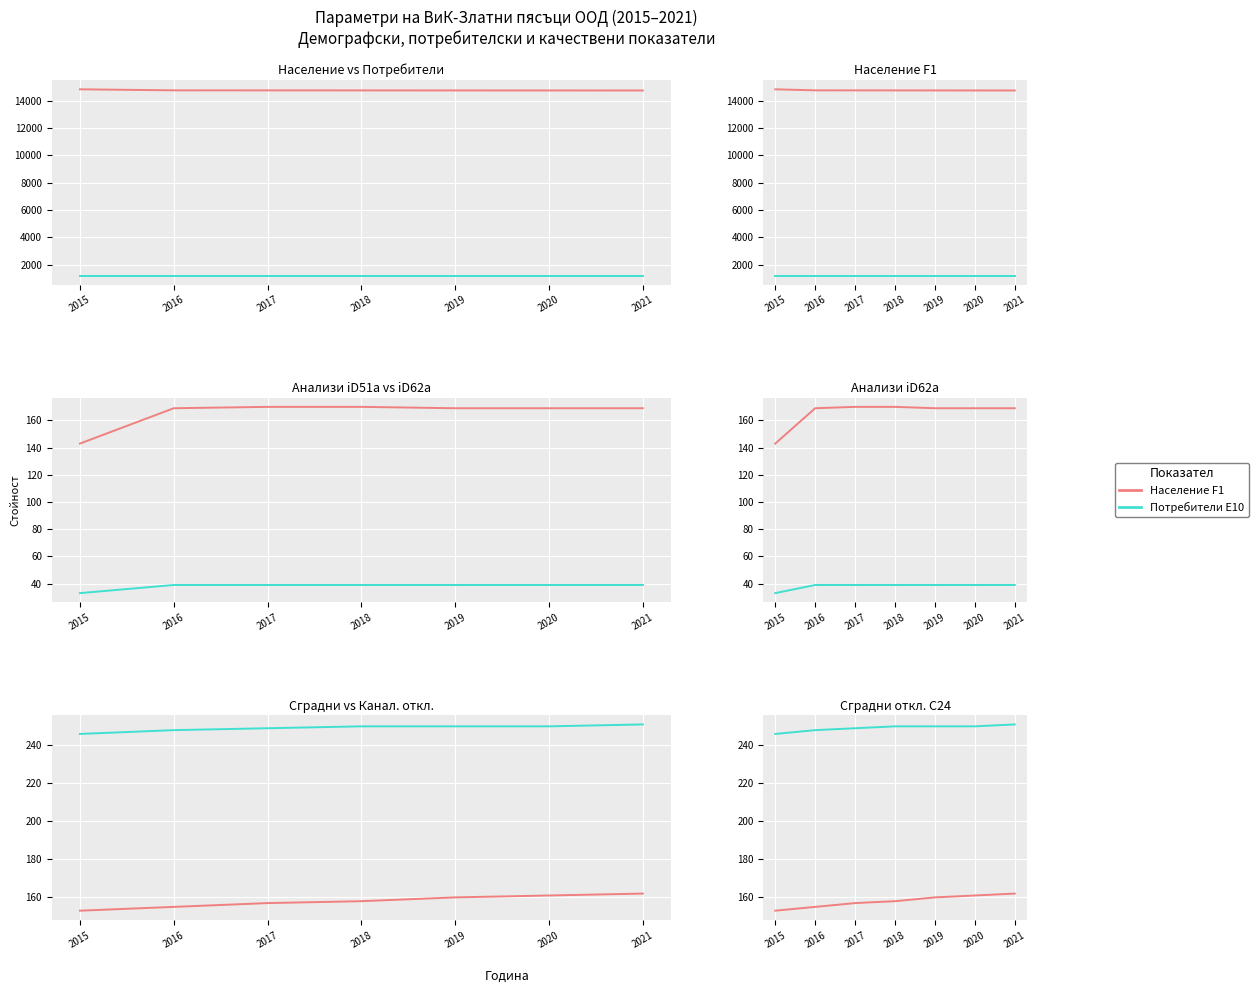

True or false: Канал. откл. C29 and Анализи iD51a cross at least once.

False